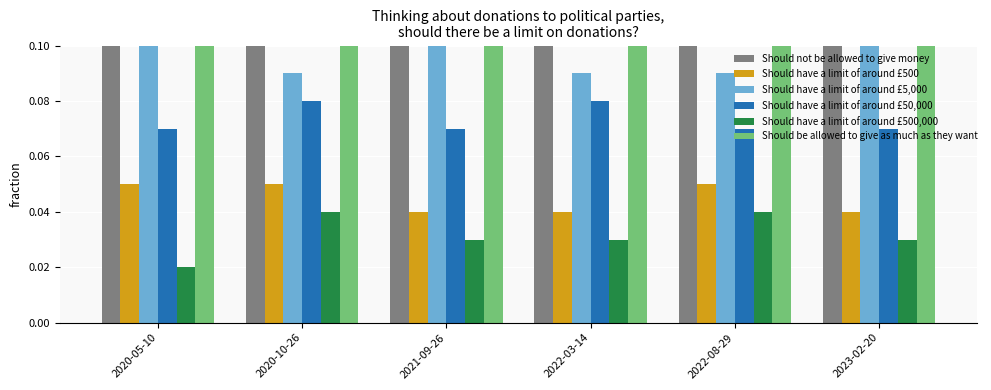

Read the Should have a limit of around £5,000 value at 2022-03-14.

0.1